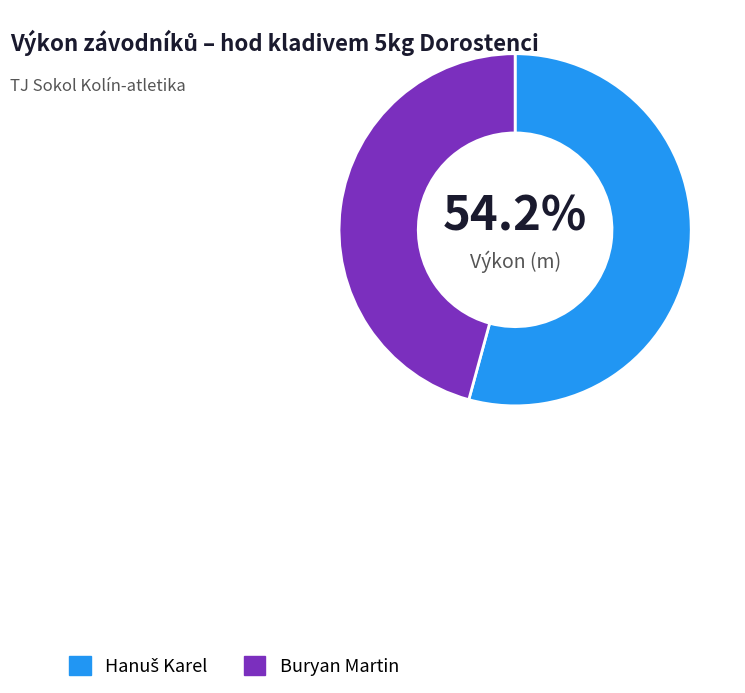

Does any single category account for the majority?

Yes